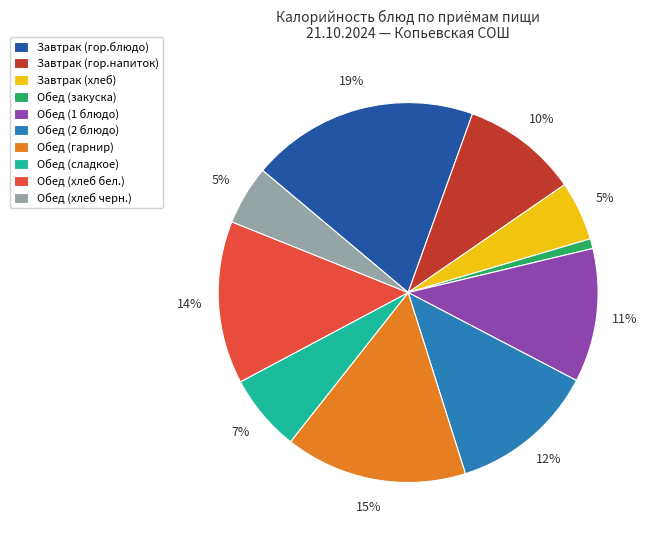

To the nearest percent, what portion does Обед (хлеб бел.) represent?

14%